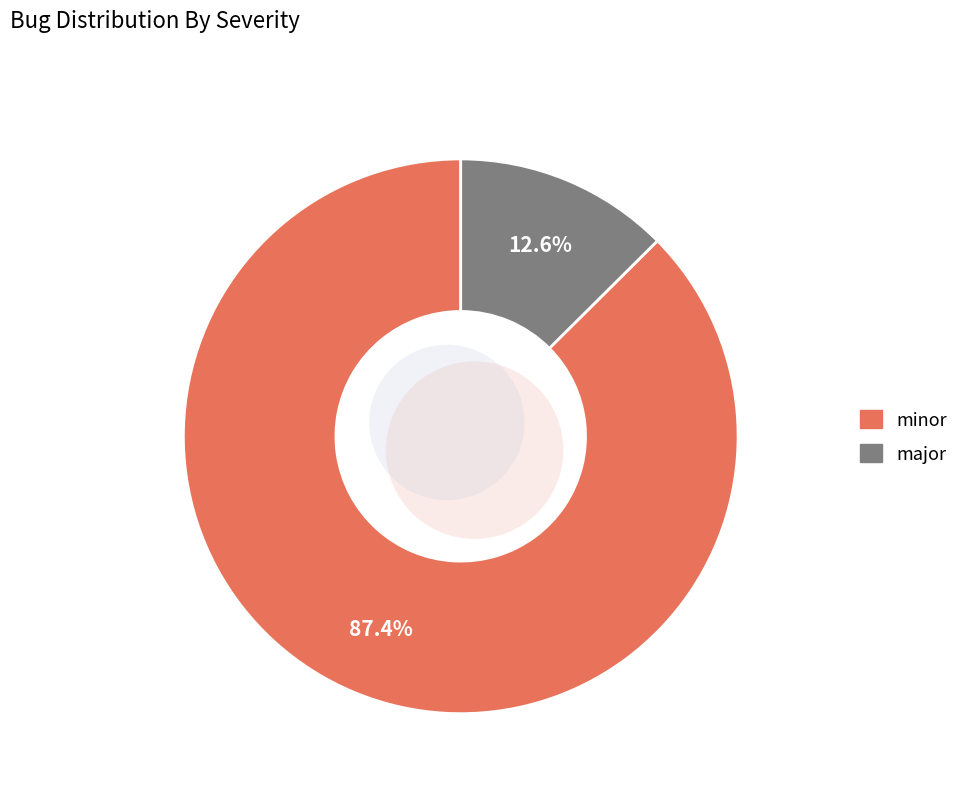

Is it true that major is 21% of the pie?

False